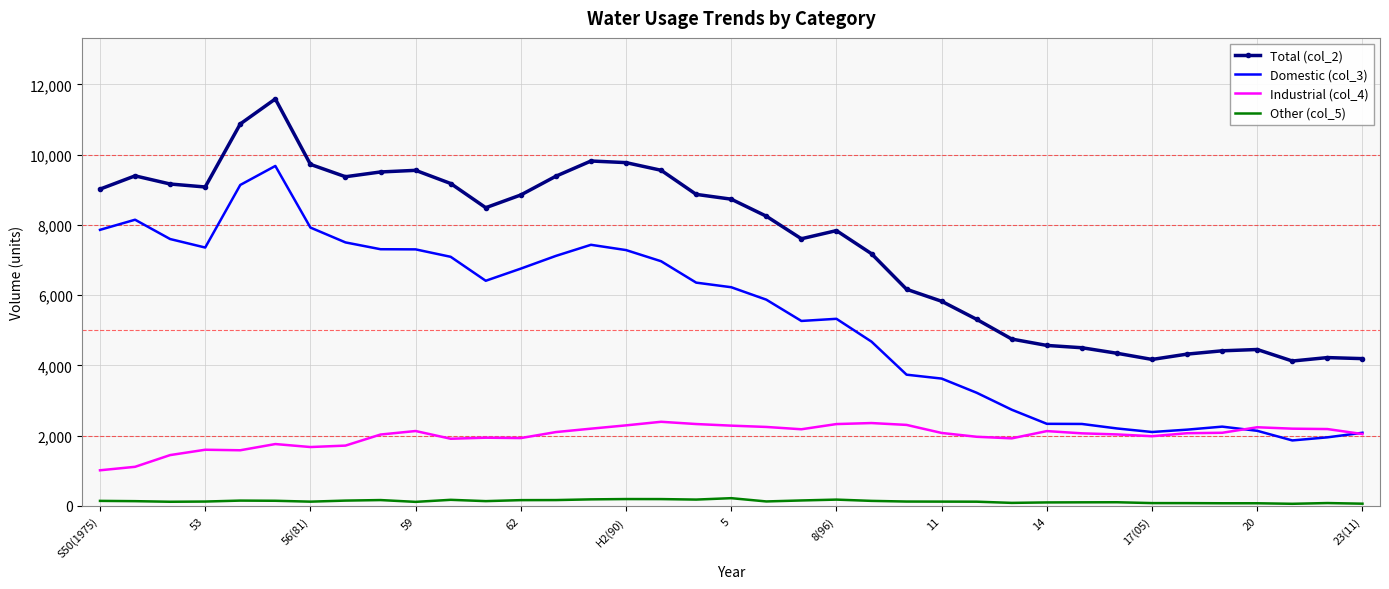

Which series has the largest total across all categories?

Total (col_2)